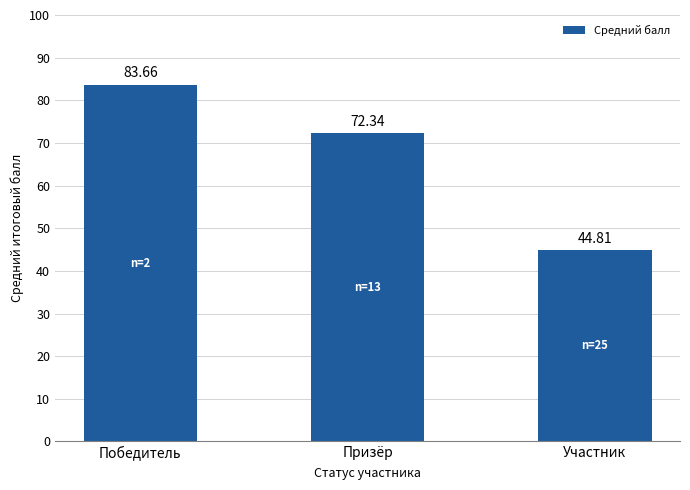

What is the maximum value shown in the chart?

83.7